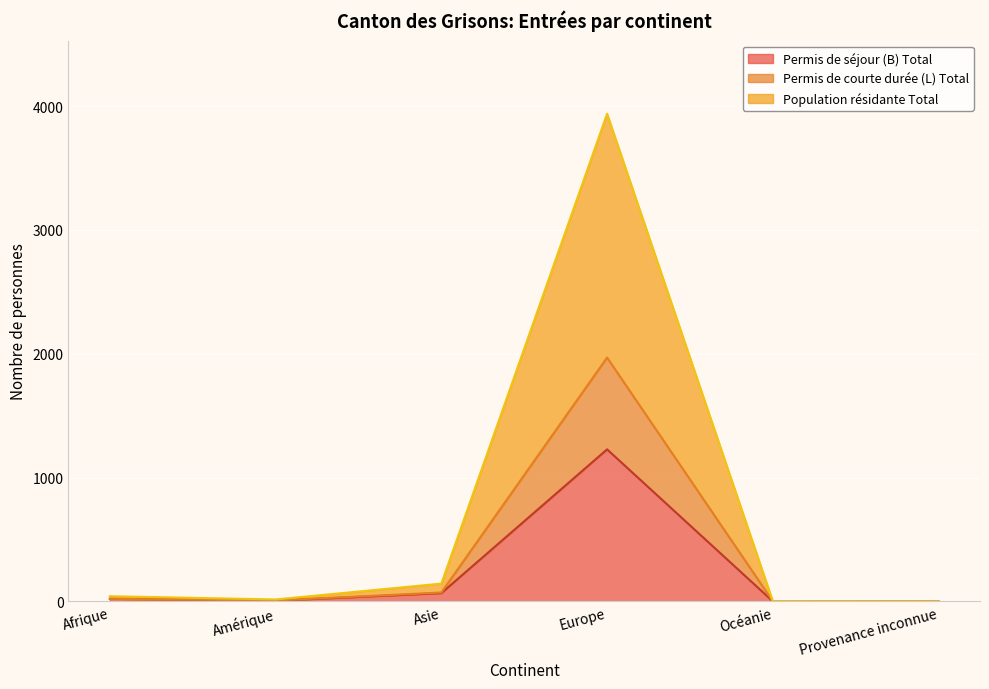

Where is the first local maximum for Population résidante Total?

Europe